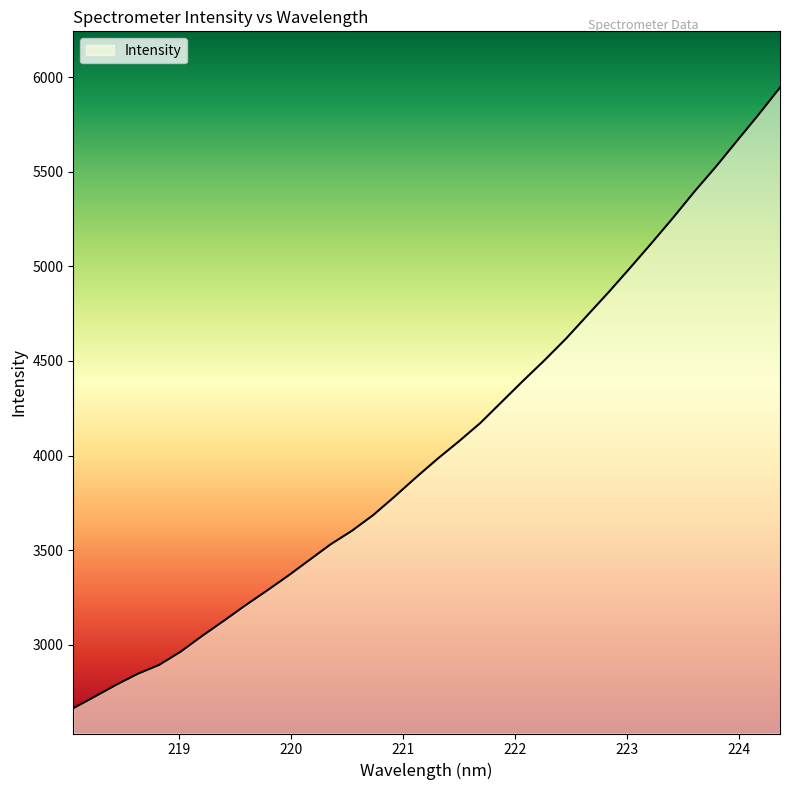

What is the greatest value displayed?

5944.3